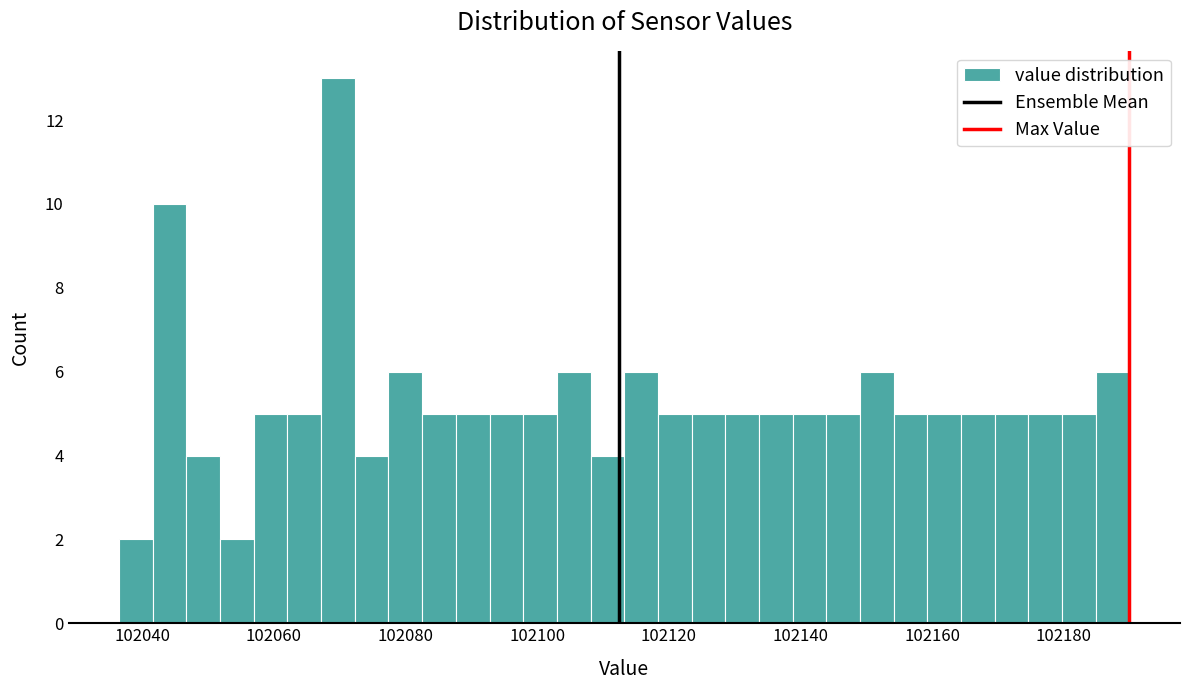

Around what value on the x-axis is the tallest bar? Give the approximate position of its centre, as read against the axis.

102070